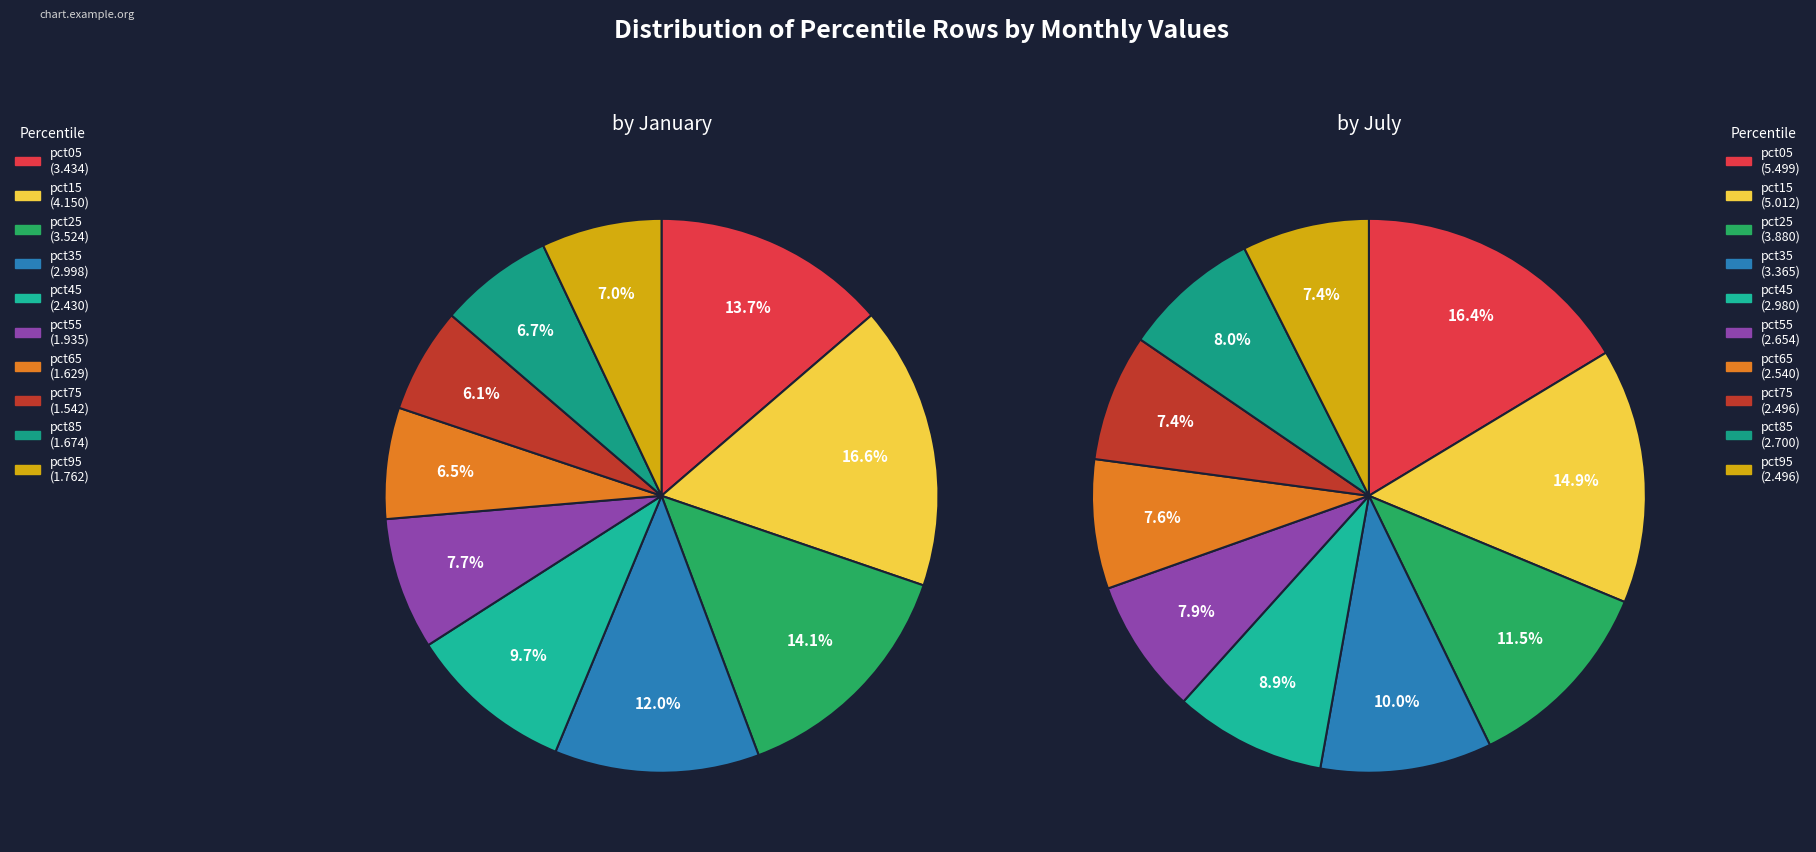

What is the total percentage of 3 and 8?

18.6%